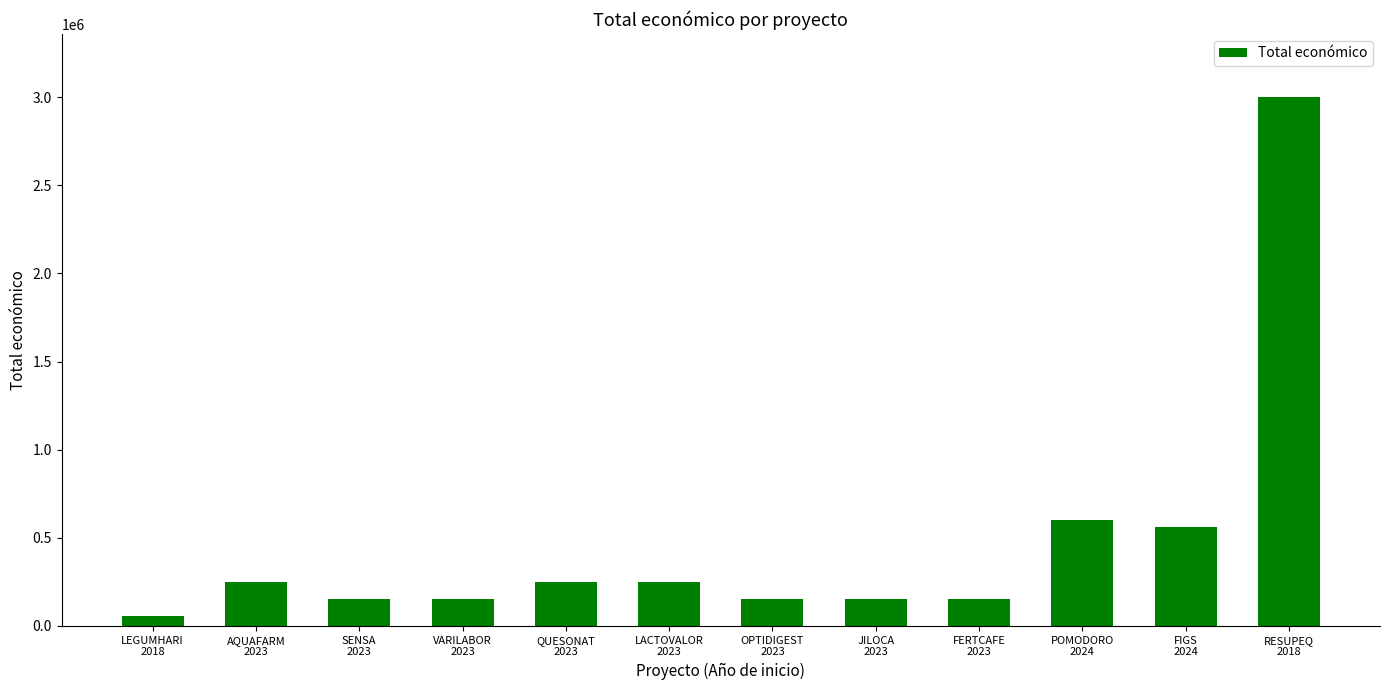

What is the greatest value displayed?

2999012